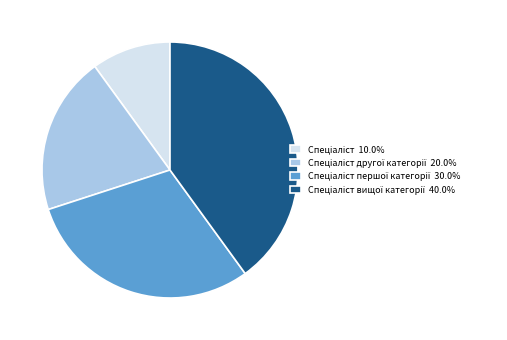

Is there any slice that represents more than half of the pie?

No